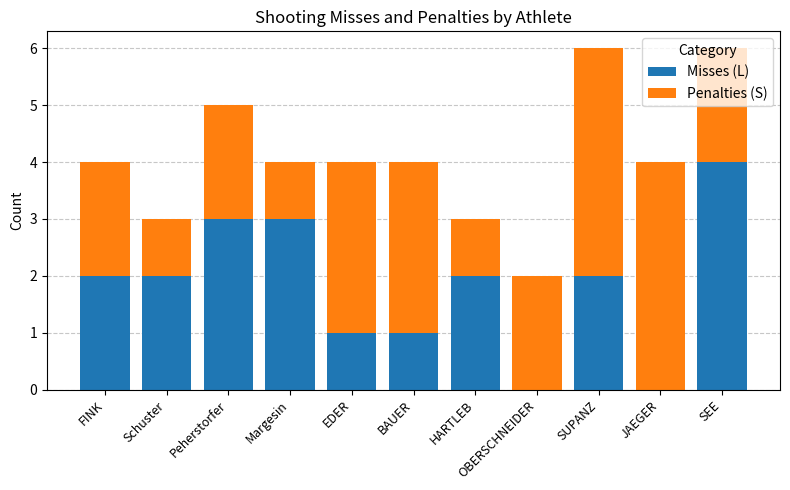

What is the sum of all Misses (L) values?

20